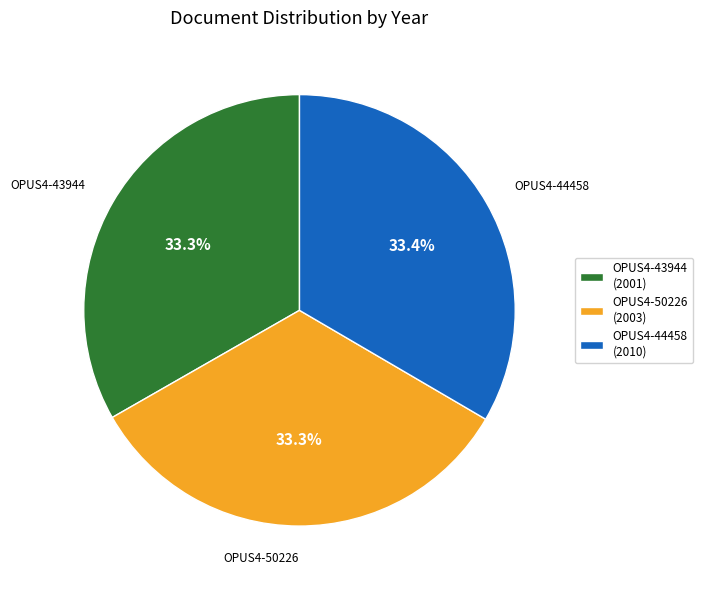

What percentage is the OPUS4-50226 slice, to the nearest percent?

33%